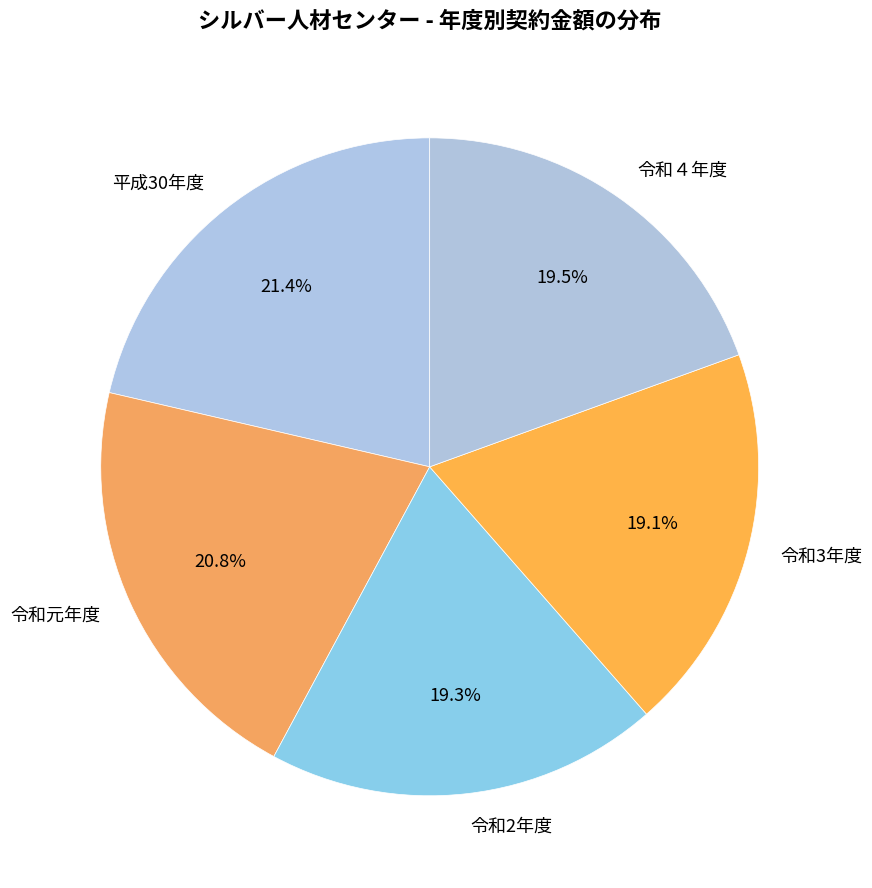

To the nearest percent, what is the difference between the largest and smallest slice percentages?

2%